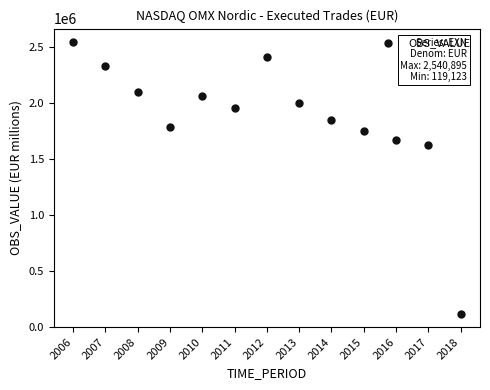

How many interior local valleys (lower than both neighbors) does the data have?

2